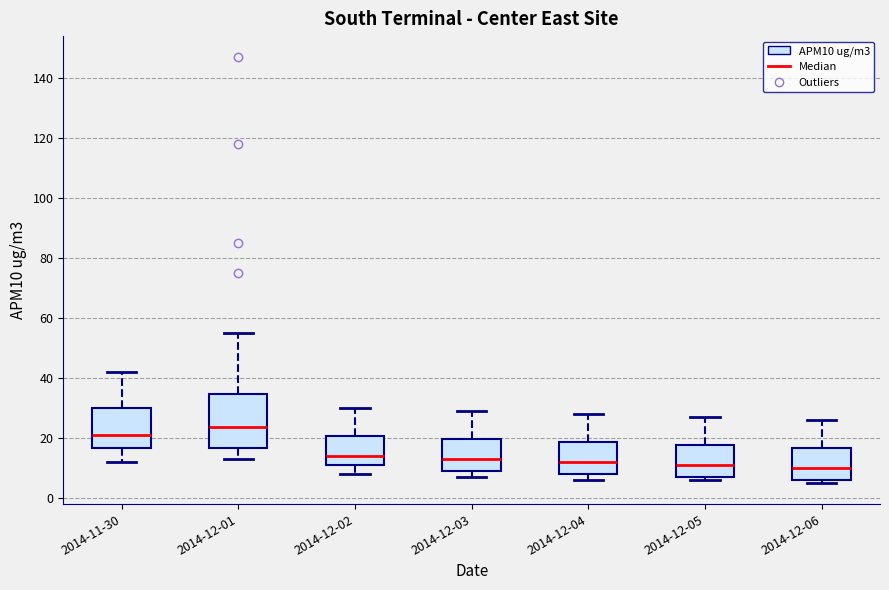

Which box is the tallest, from its lower edge to its upper edge?

2014-12-01